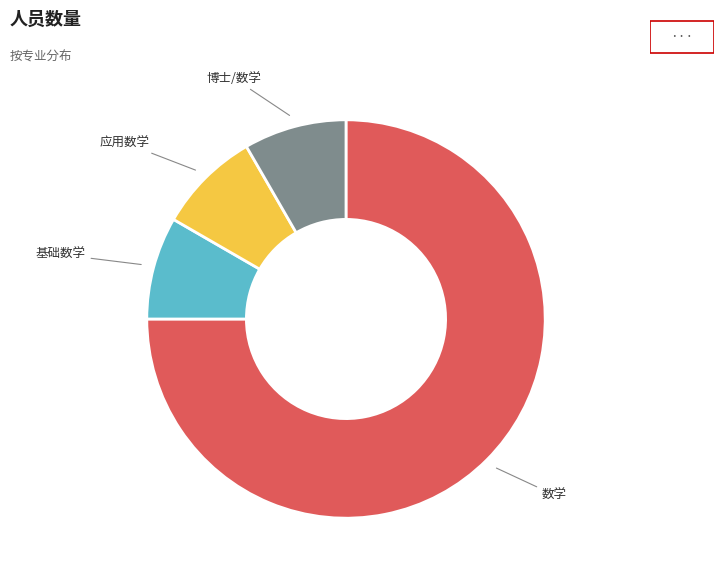

Does any single category account for the majority?

Yes